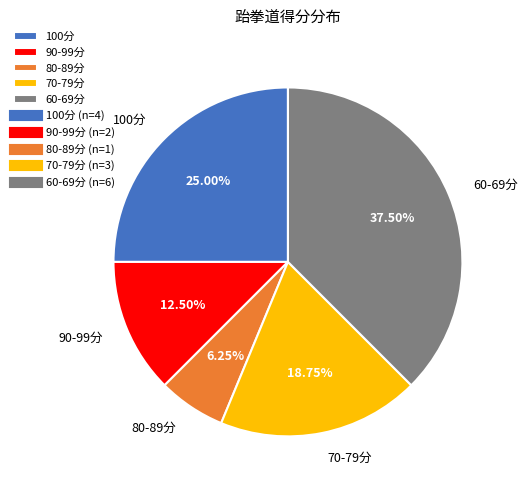

Is the sum of 60-69分 and 100分 greater than half?

Yes